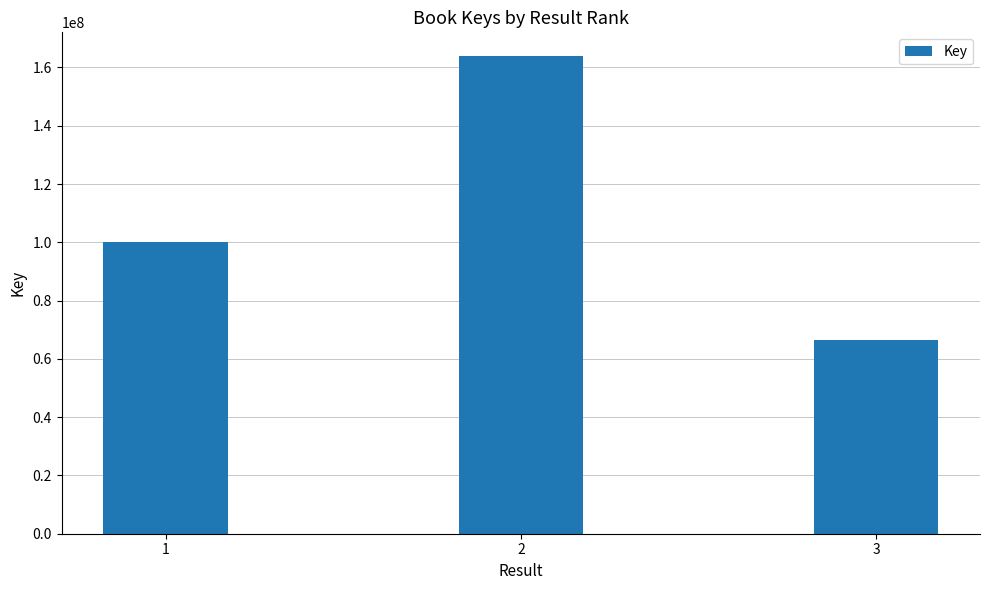

At which label is the value closest to 115222796?

1